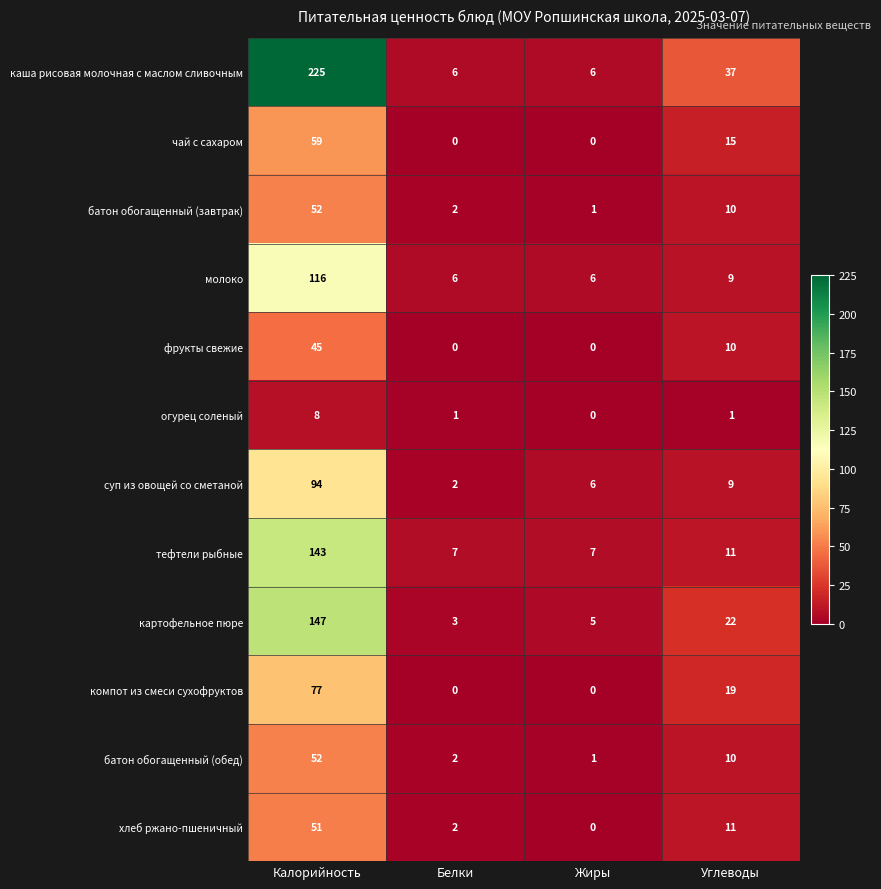

What is the difference between the maximum and minimum values in the батон обогащенный (обед) series?

51